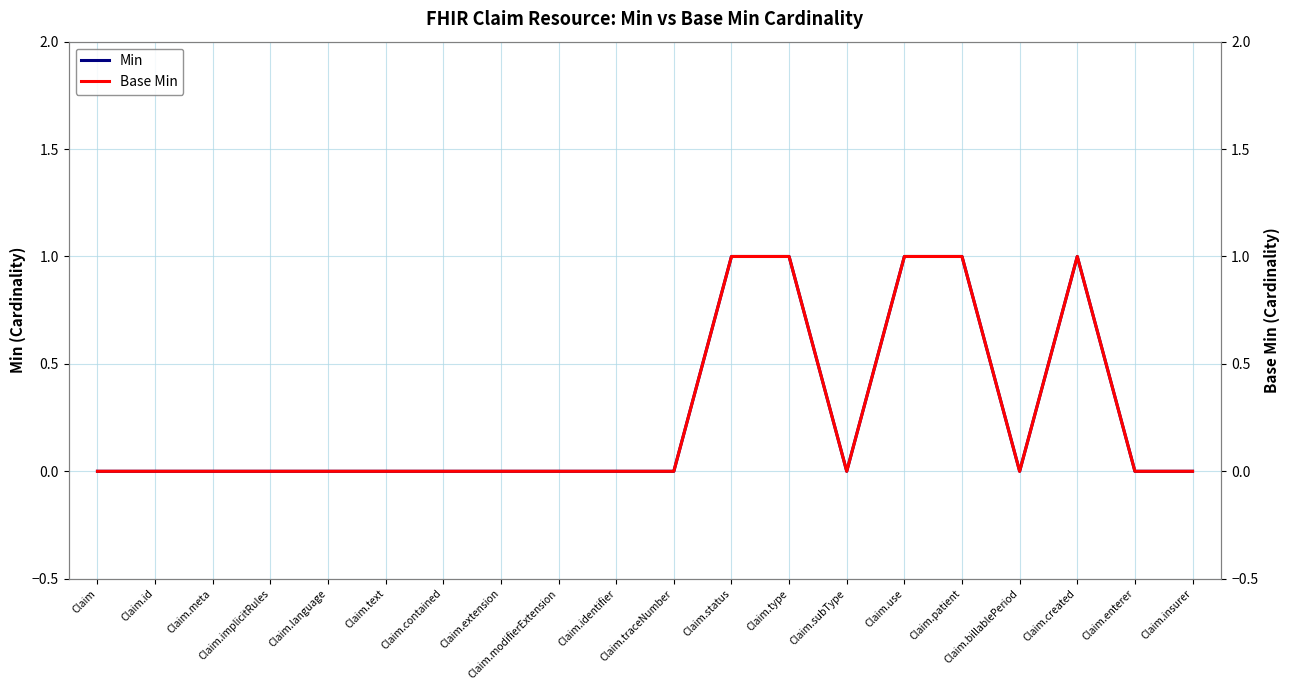

Which series has the largest range (max minus min)?

Min